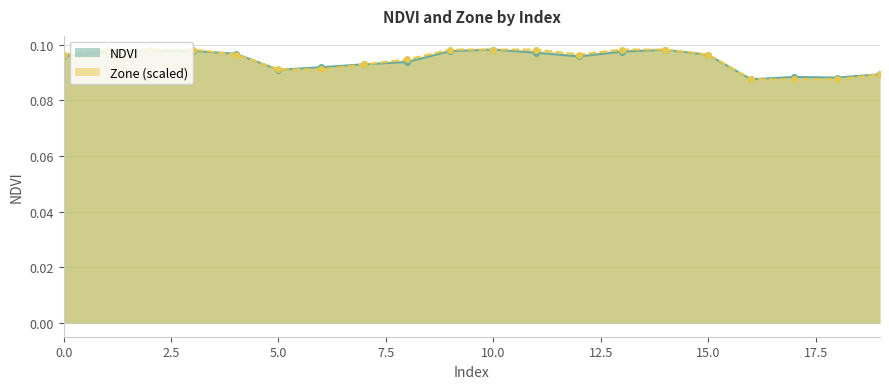

What is the total value across all series at 8?

0.2